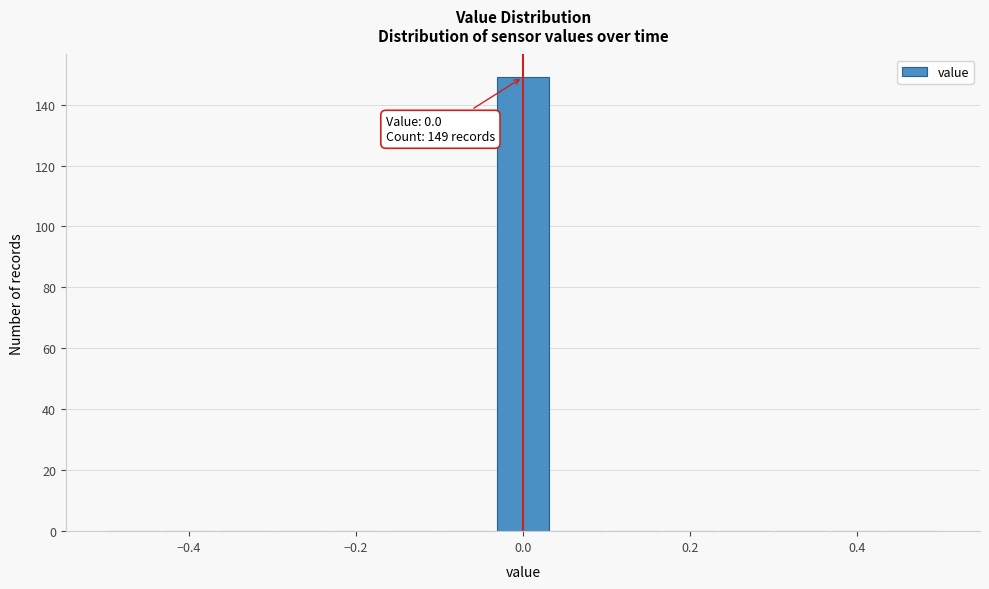

Read against the x-axis, roughly where is the centre of the tallest bar?

0.00